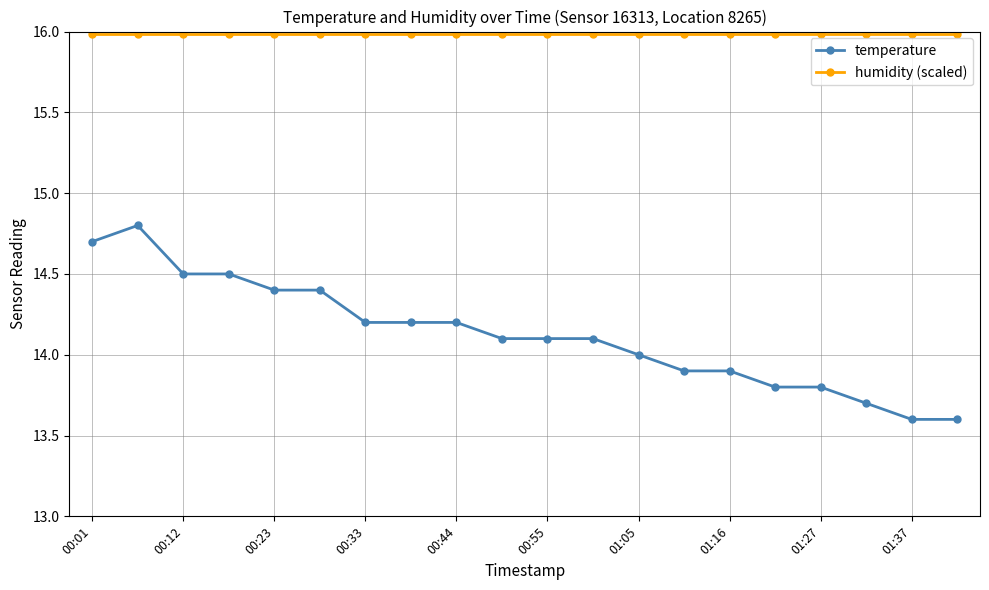

True or false: temperature and humidity (scaled) intersect in this chart.

False